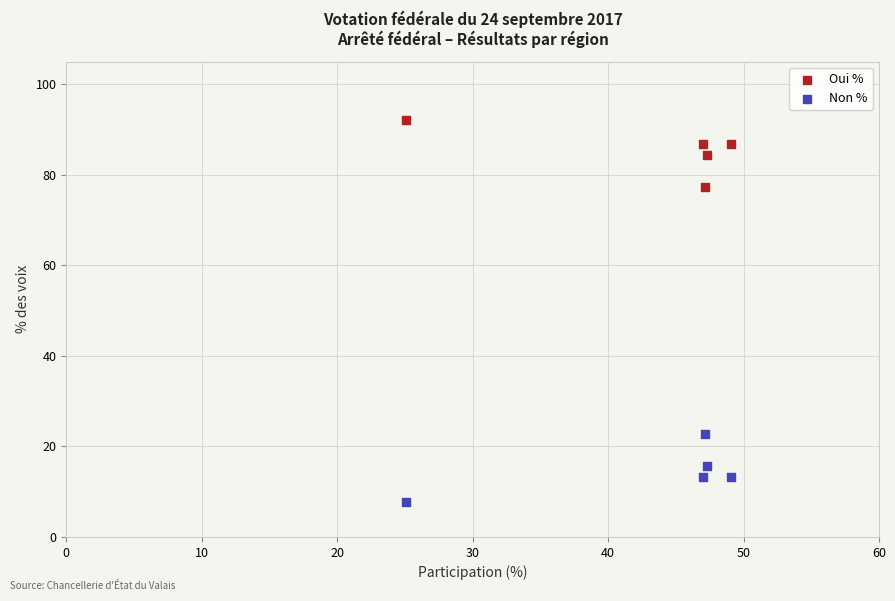

Which series reaches the maximum Y coordinate?

Oui %